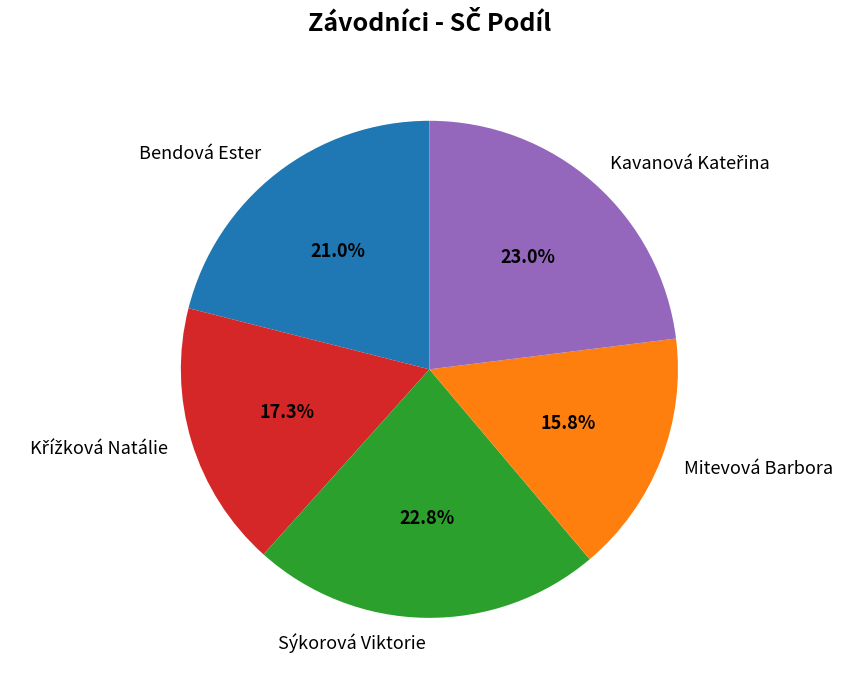

Which slice is the smallest?

Mitevová Barbora